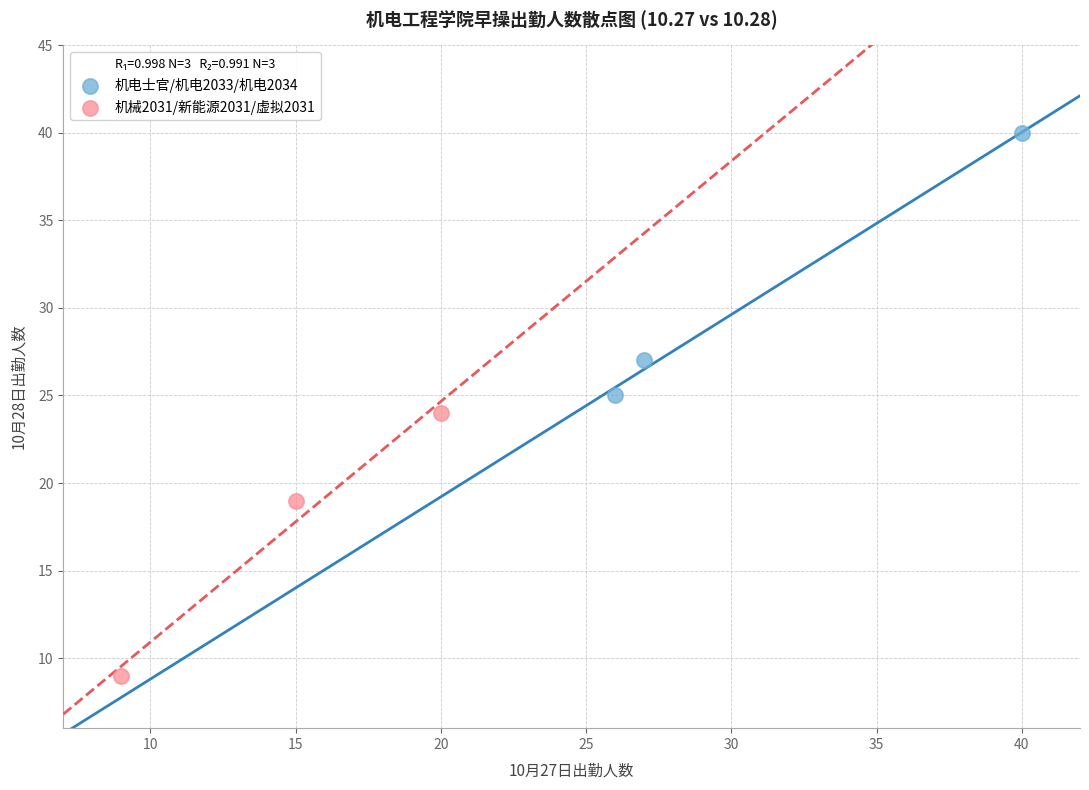

Which series contains the lowest Y value?

机械2031/新能源2031/虚拟2031